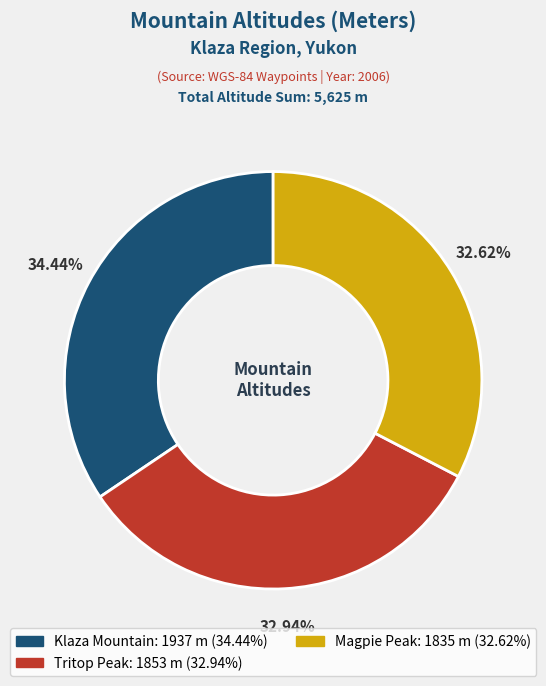

Combined, what portion of the pie is Tritop Peak and Magpie Peak?

65.6%